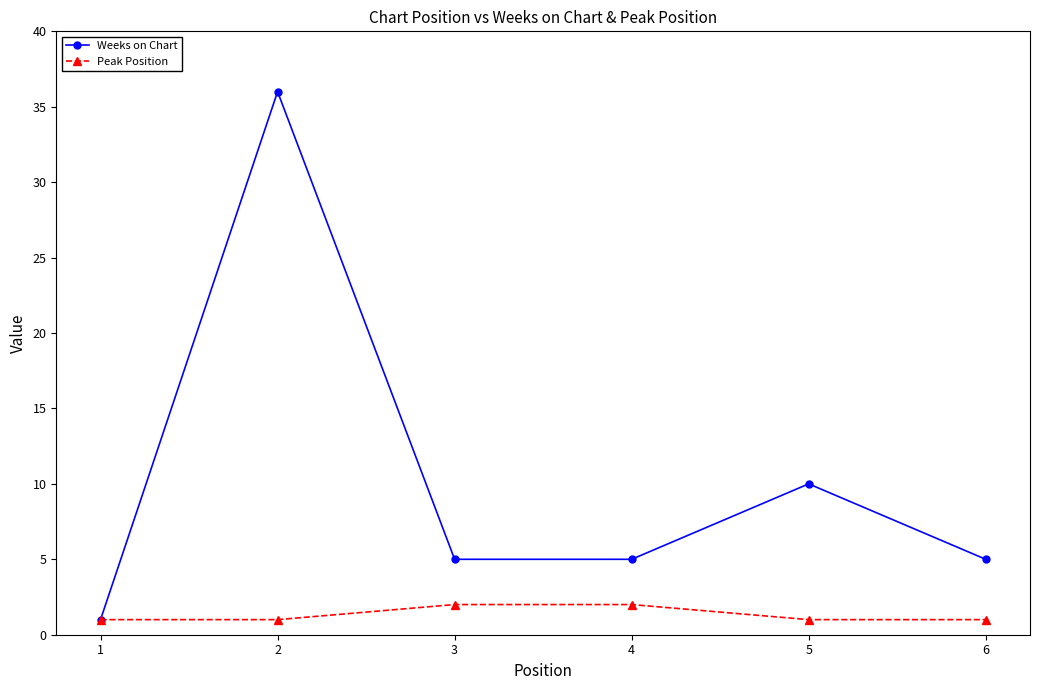

What is the greatest value displayed?

36